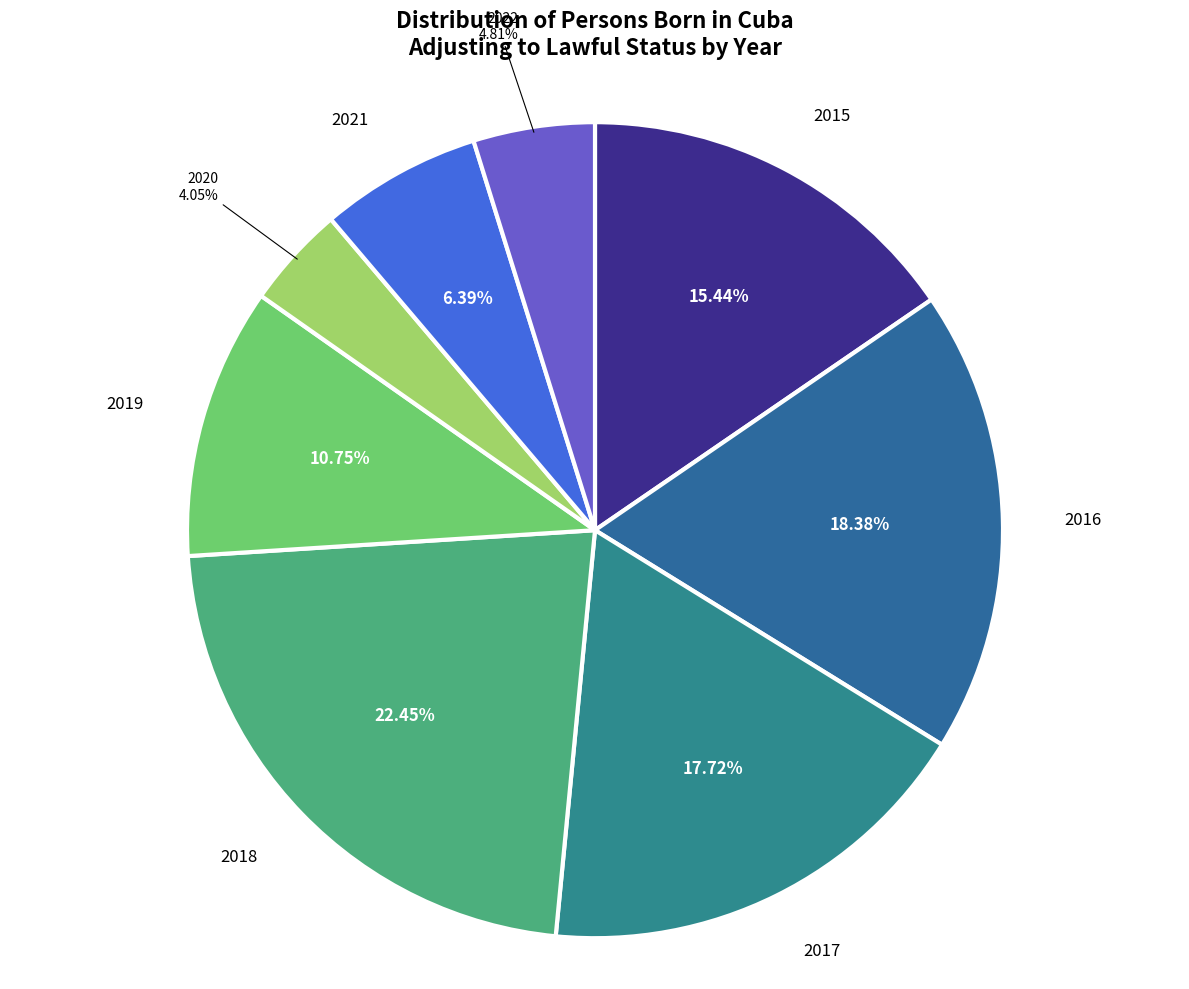

Does 2022 represent more than half of the total?

No